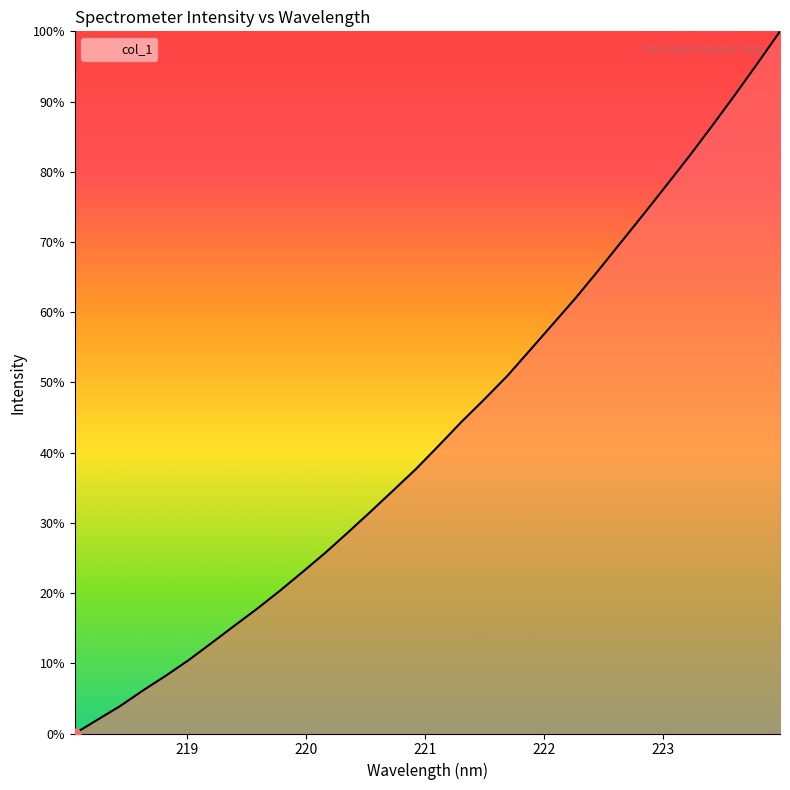

What is the greatest value displayed?

100.0